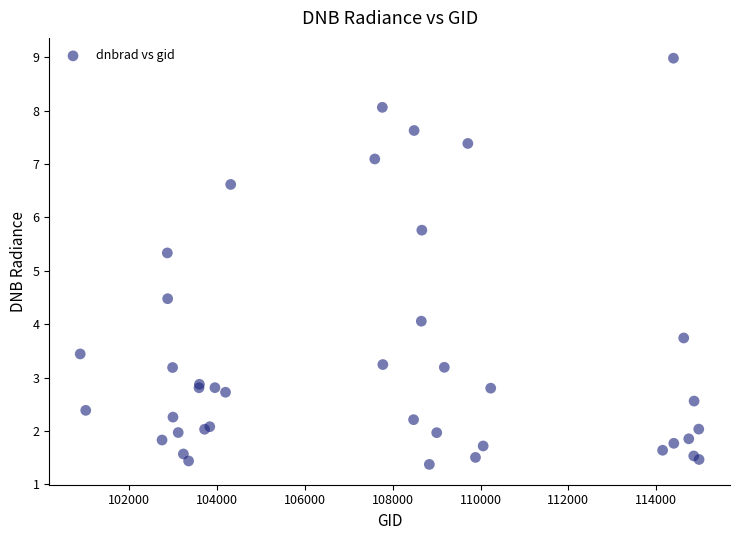

What Y value in the scatter plot is closest to 5?

5.3